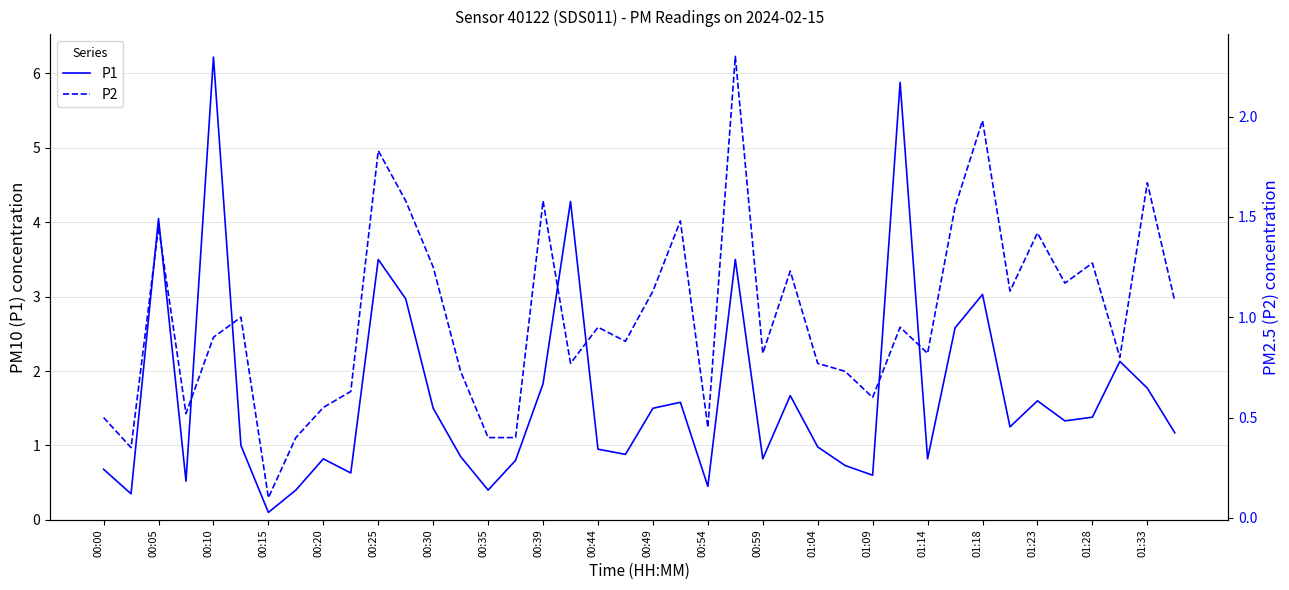

True or false: P1 and P2 intersect in this chart.

False